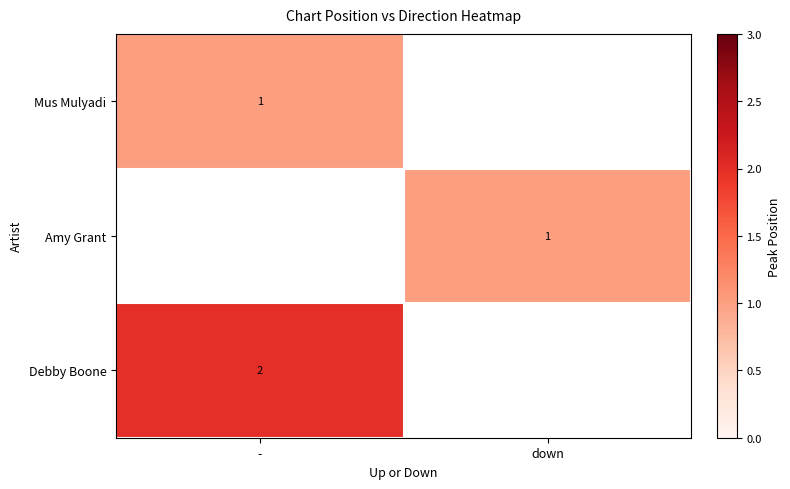

The value of Amy Grant at down is 1. True or false?

True